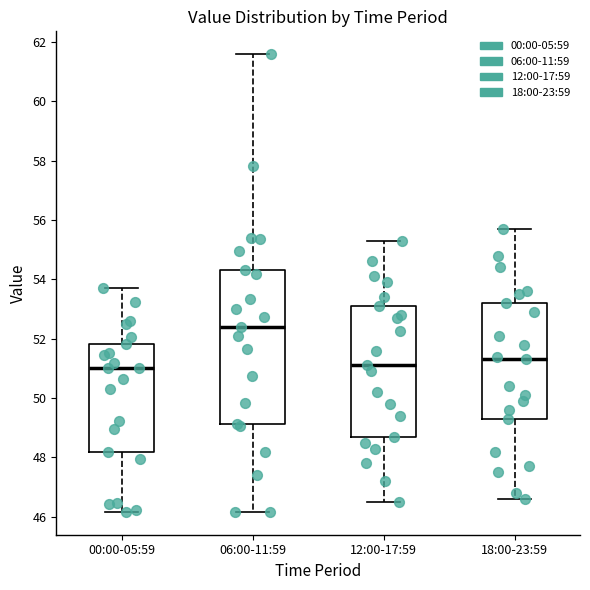

Comparing the boxes themselves (not the whiskers), which one is the tallest?

06:00-11:59